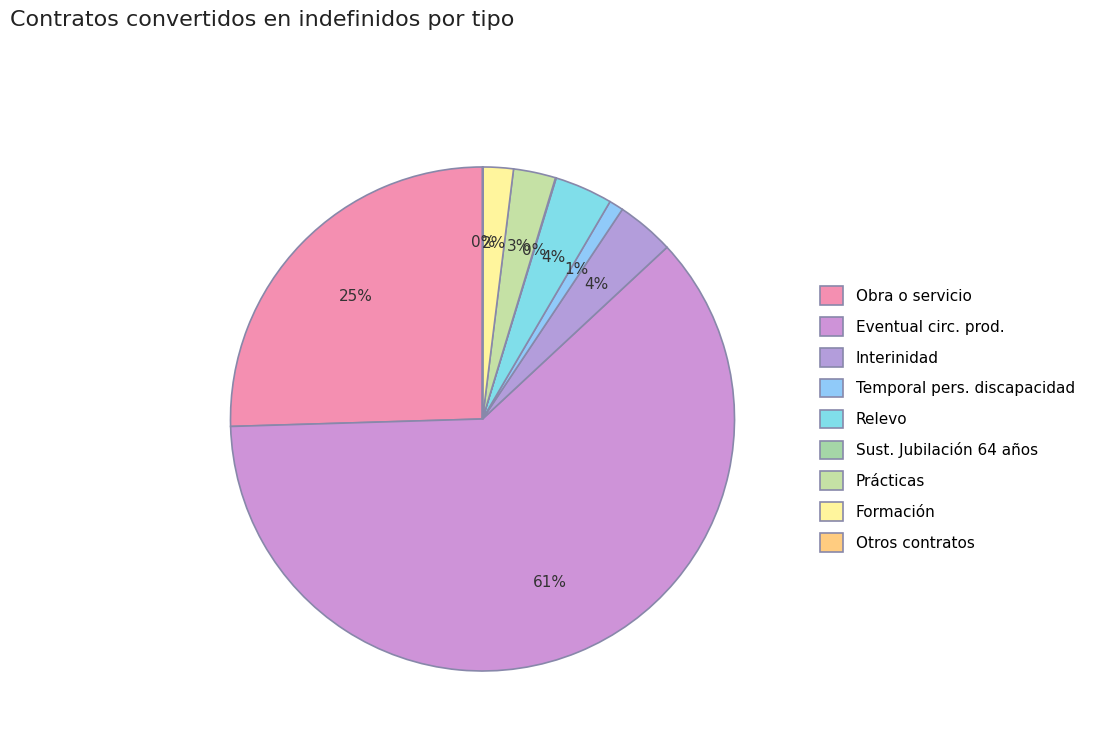

To the nearest percent, what percentage of the pie is Obra o servicio?

25%